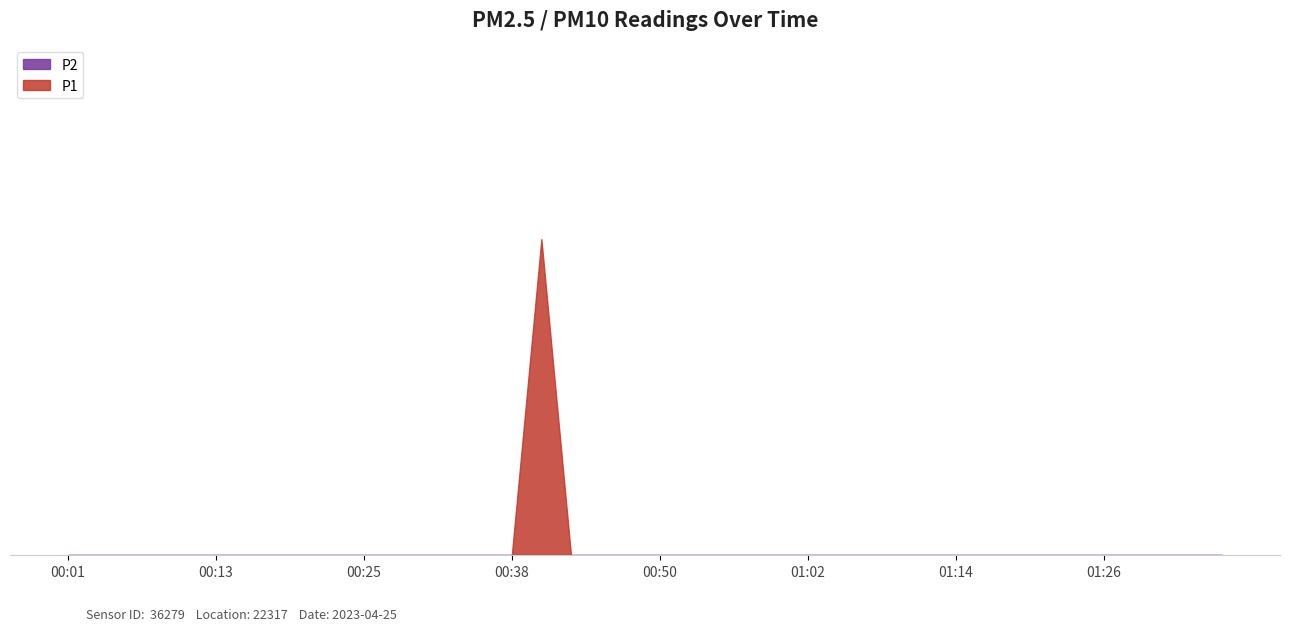

Which series has the largest range (max minus min)?

P1